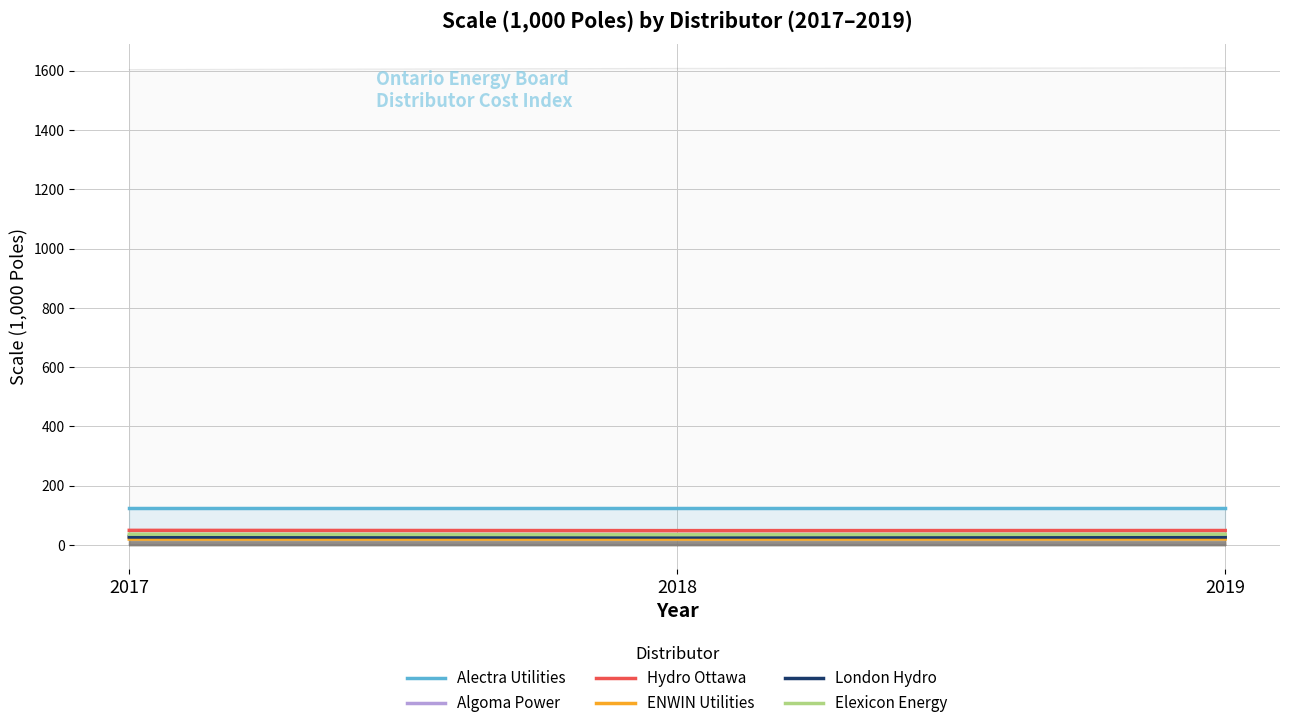

What is the average value of the Hydro Ottawa series?

49.0